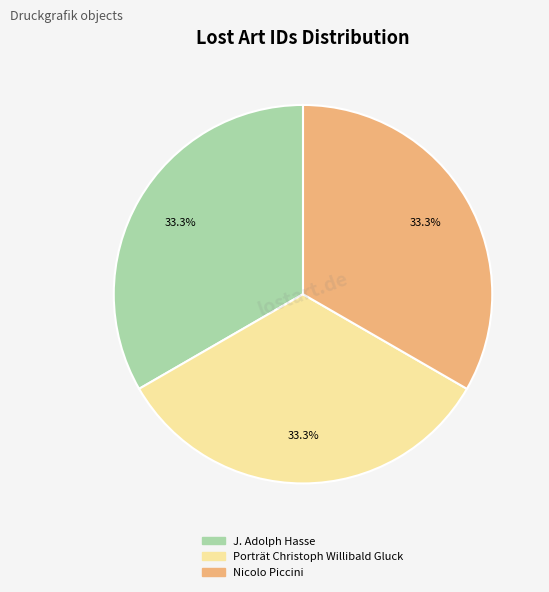

Is the sum of Nicolo Piccini and Porträt Christoph Willibald Gluck greater than half?

Yes